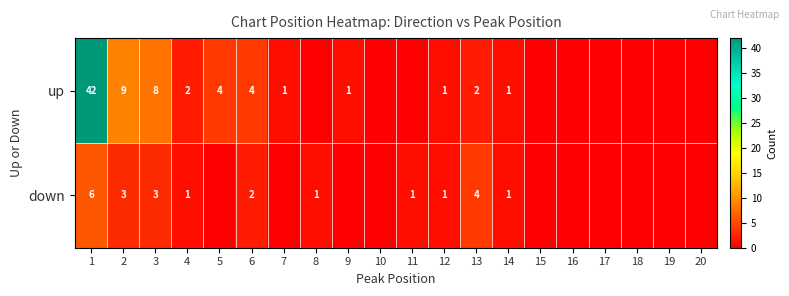

Rank the series at 4 from lowest to highest value.

down, up